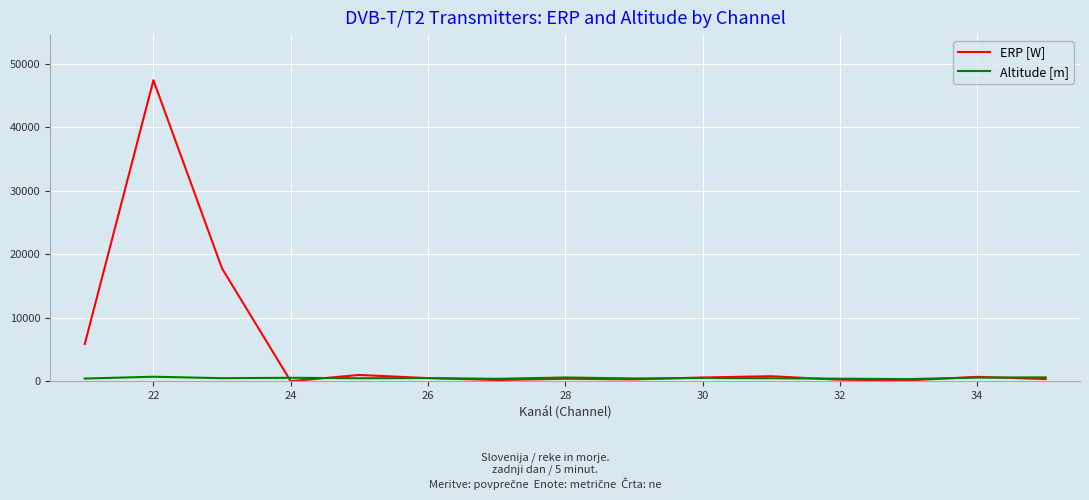

What is the highest value of the ERP [W] series?

47368